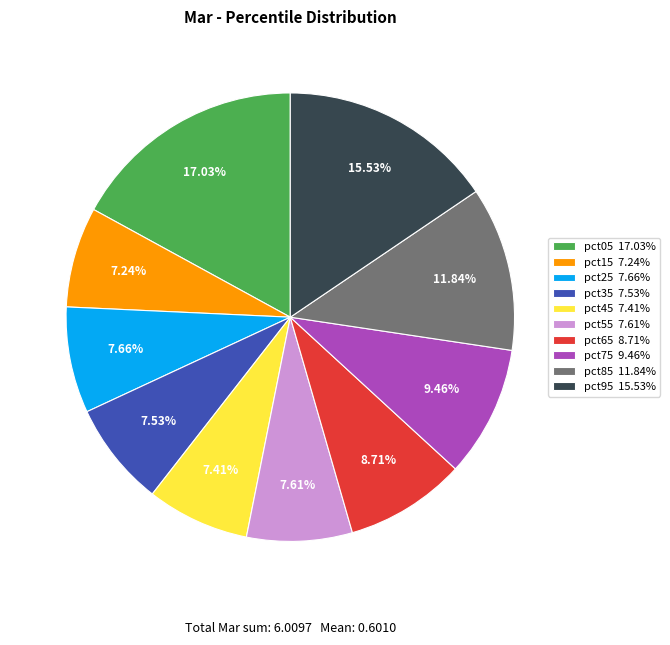

To the nearest percent, what portion does pct15 represent?

7%